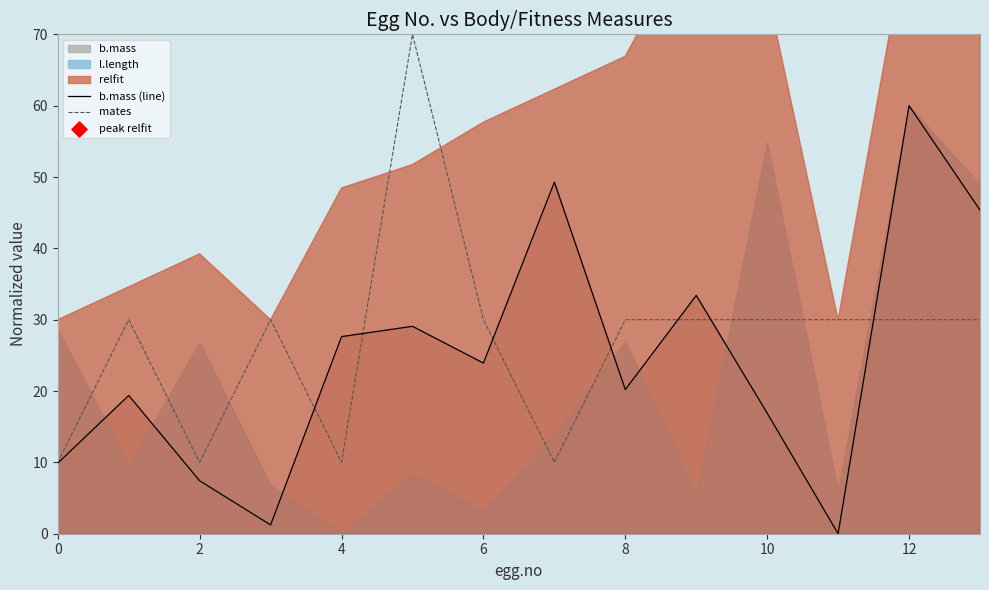

Where does the b.mass (line) series first go above 23?

4